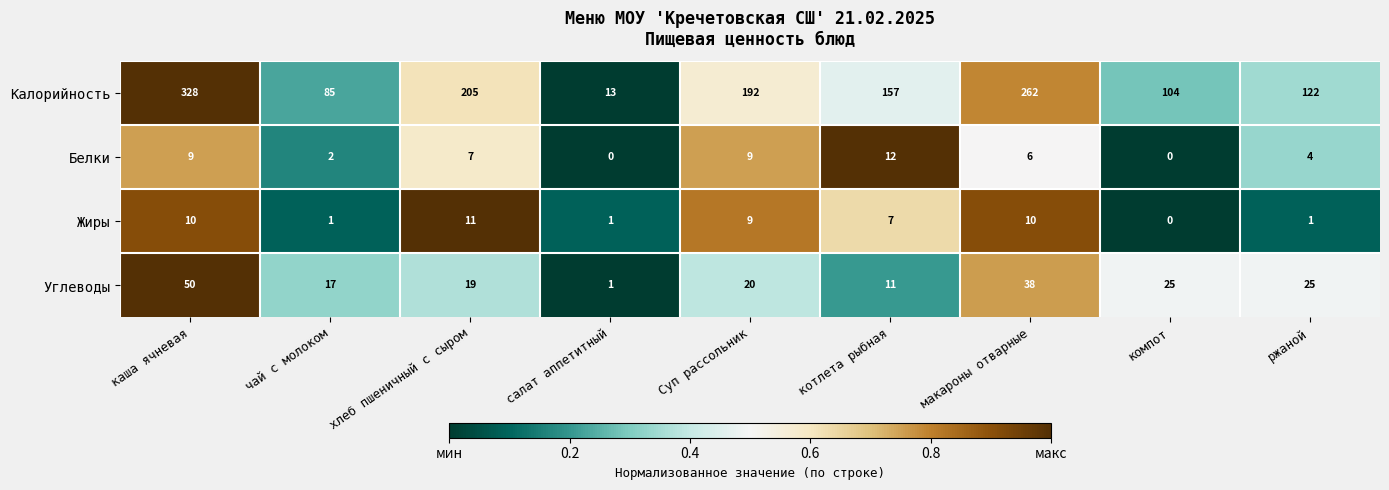

Is it true that Калорийность equals 157 at компот?

False